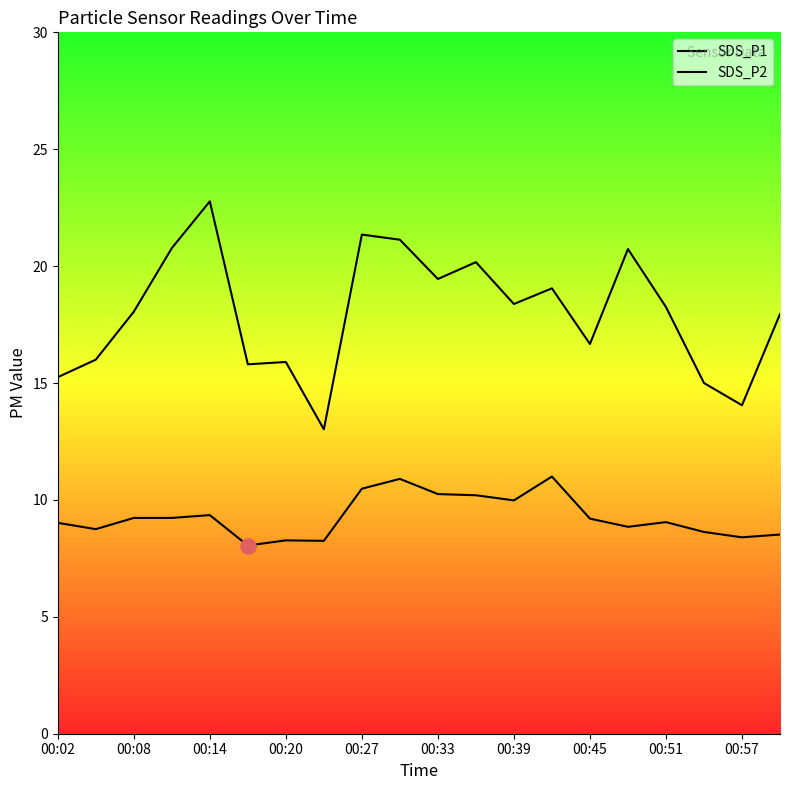

At which category is the sum across all series the highest?

00:14